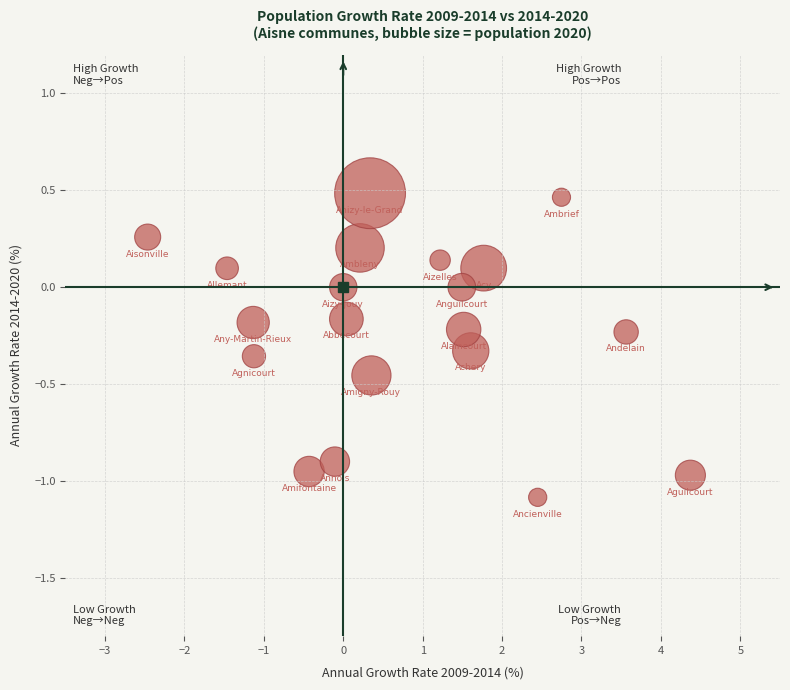

What is the range of Y values (max minus min)?

1.6